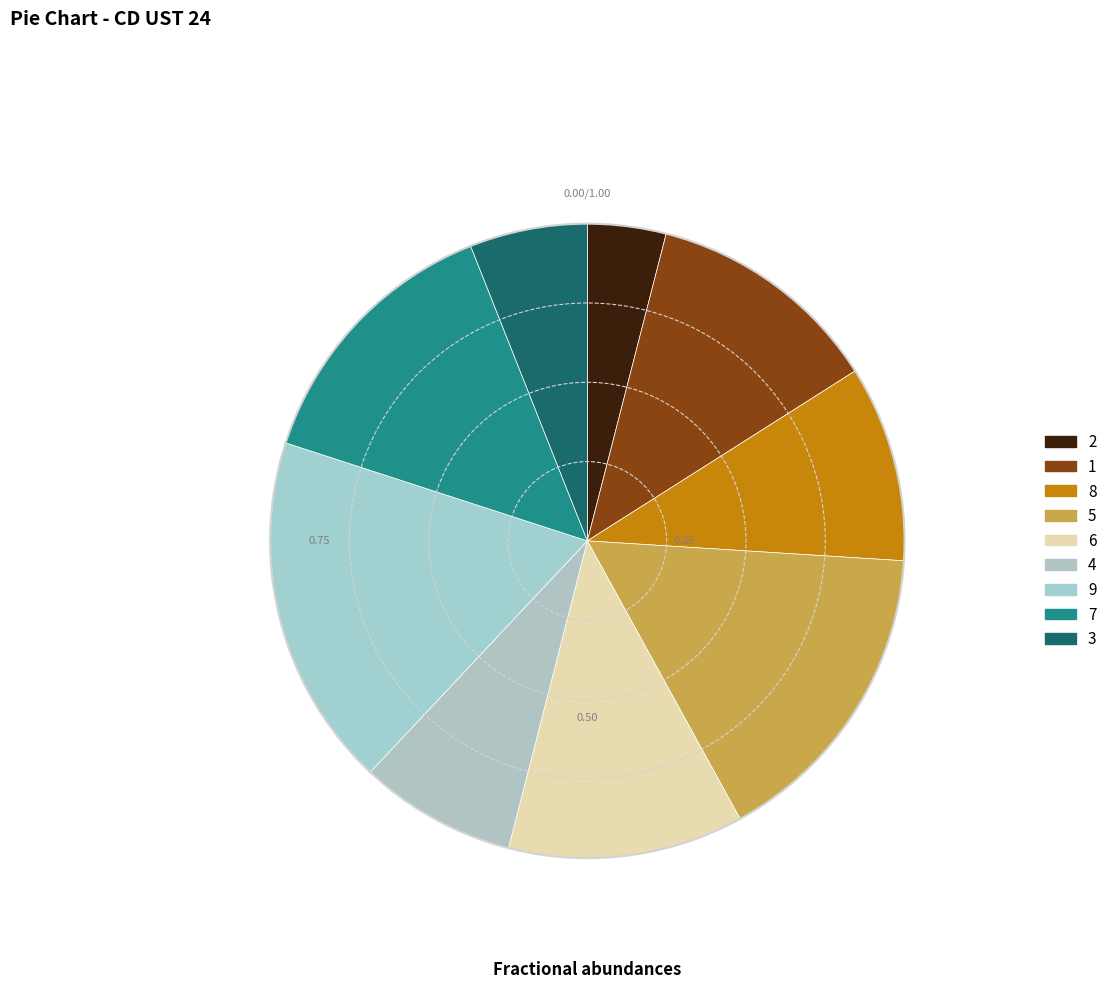

How many segments does this pie chart have?

9